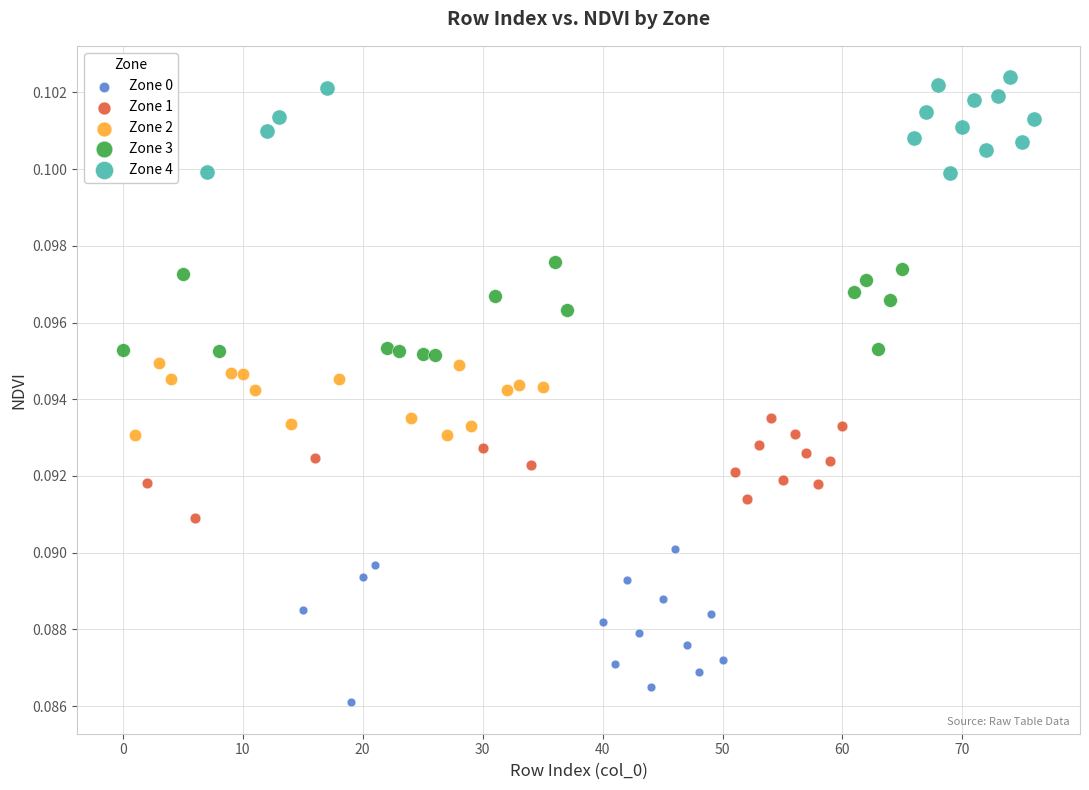

Which series contains the highest Y value?

Zone 4